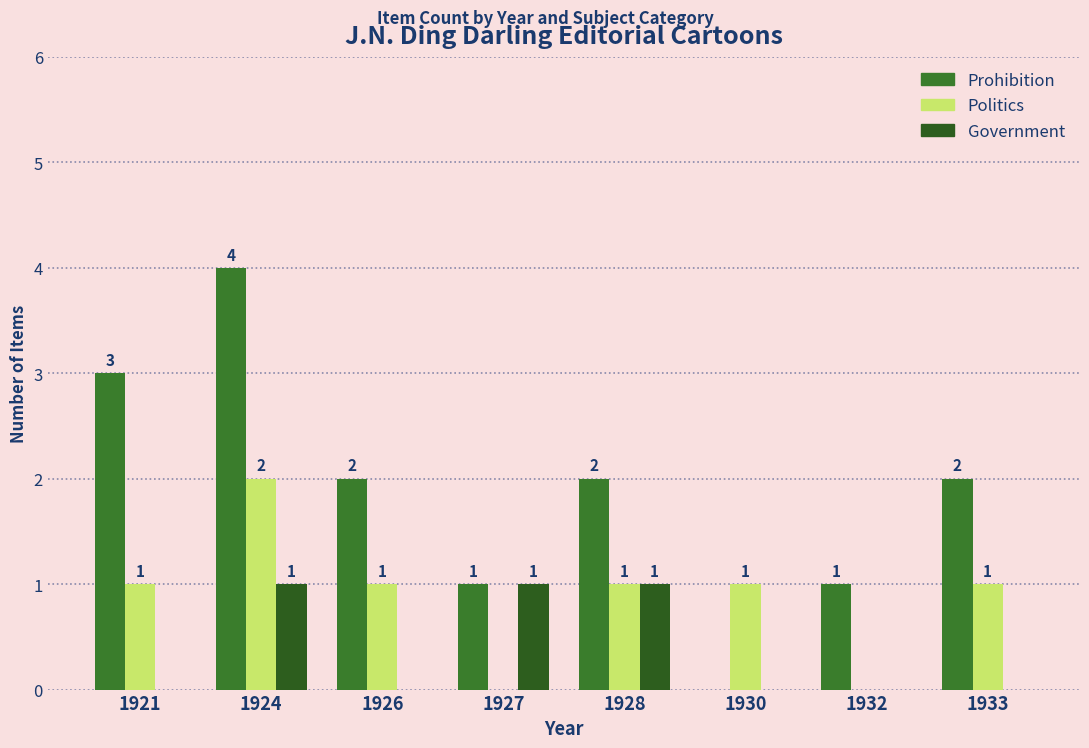

Reading left to right, what are all the values shown in this chart?

Prohibition: 1921=3	1924=4	1926=2	1927=1	1928=2	1930=0	1932=1	1933=2
Politics: 1921=1	1924=2	1926=1	1927=0	1928=1	1930=1	1932=0	1933=1
Government: 1921=0	1924=1	1926=0	1927=1	1928=1	1930=0	1932=0	1933=0